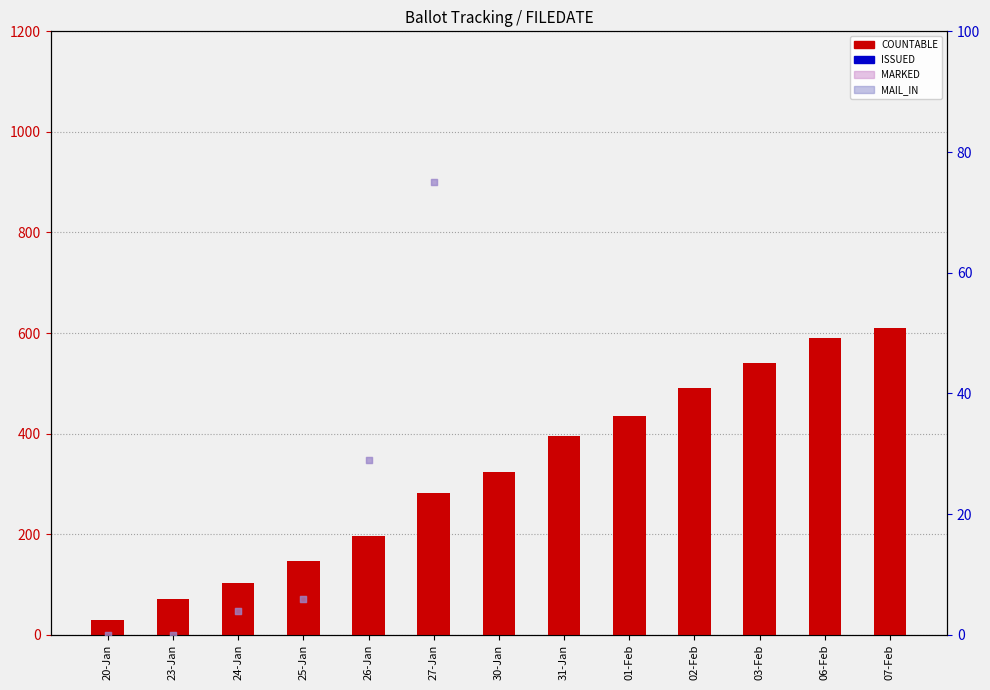

What are all the series names shown in the legend?

COUNTABLE, ISSUED, MARKED, MAIL_IN